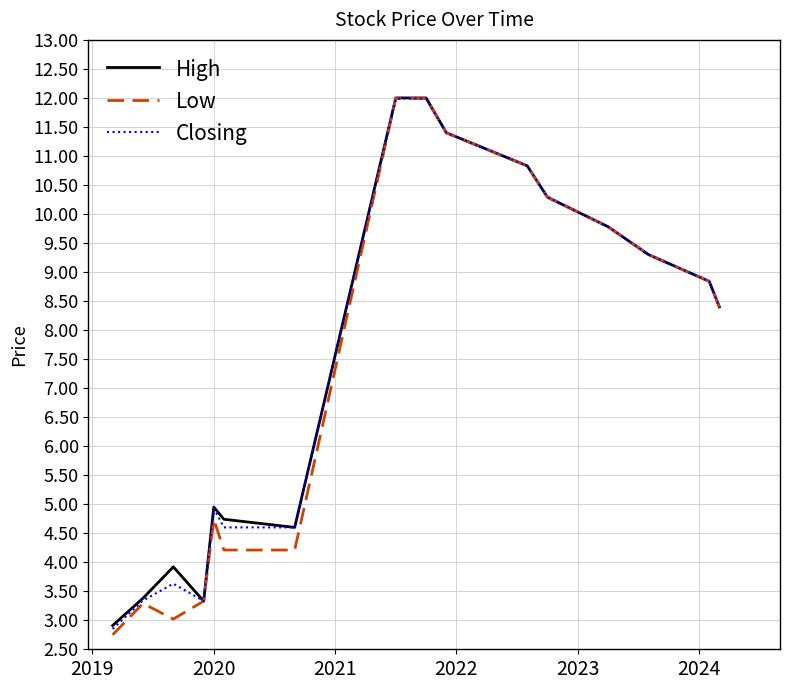

What is the highest value of the Low series?

12.0